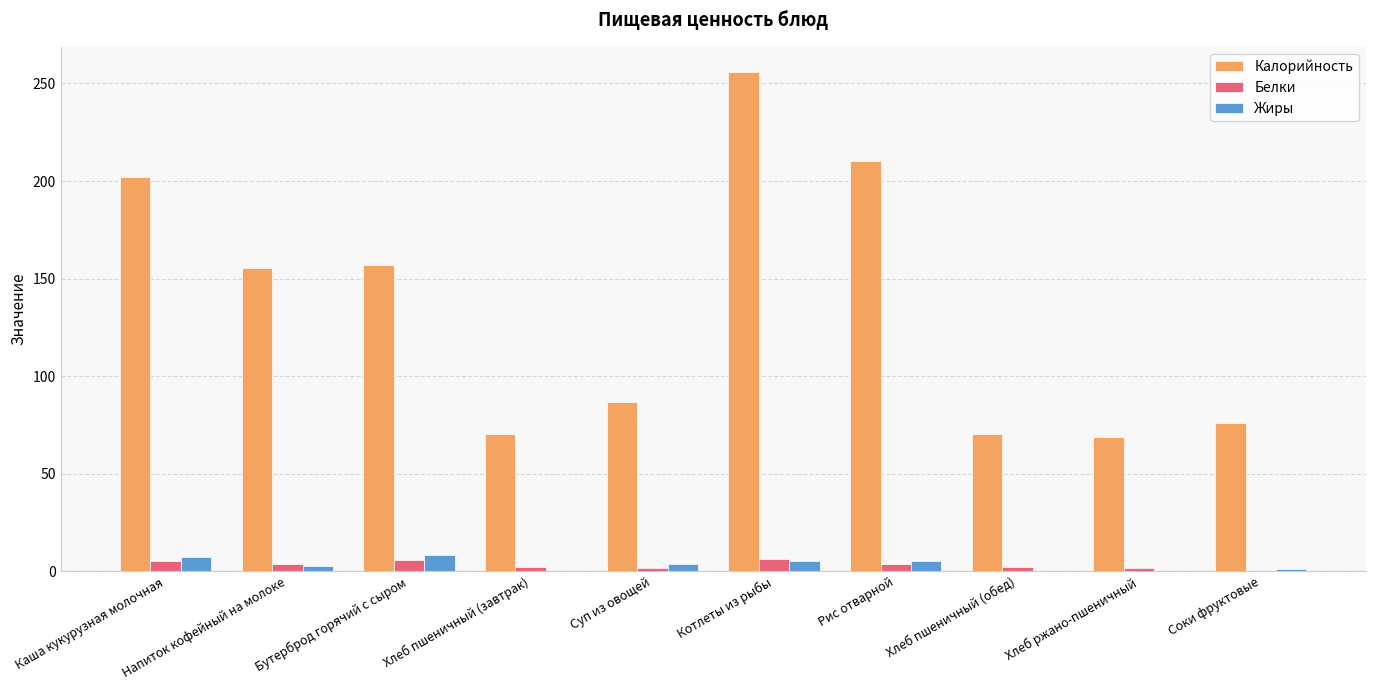

Between Котлеты из рыбы and Соки фруктовые, which series saw the biggest shift?

Калорийность